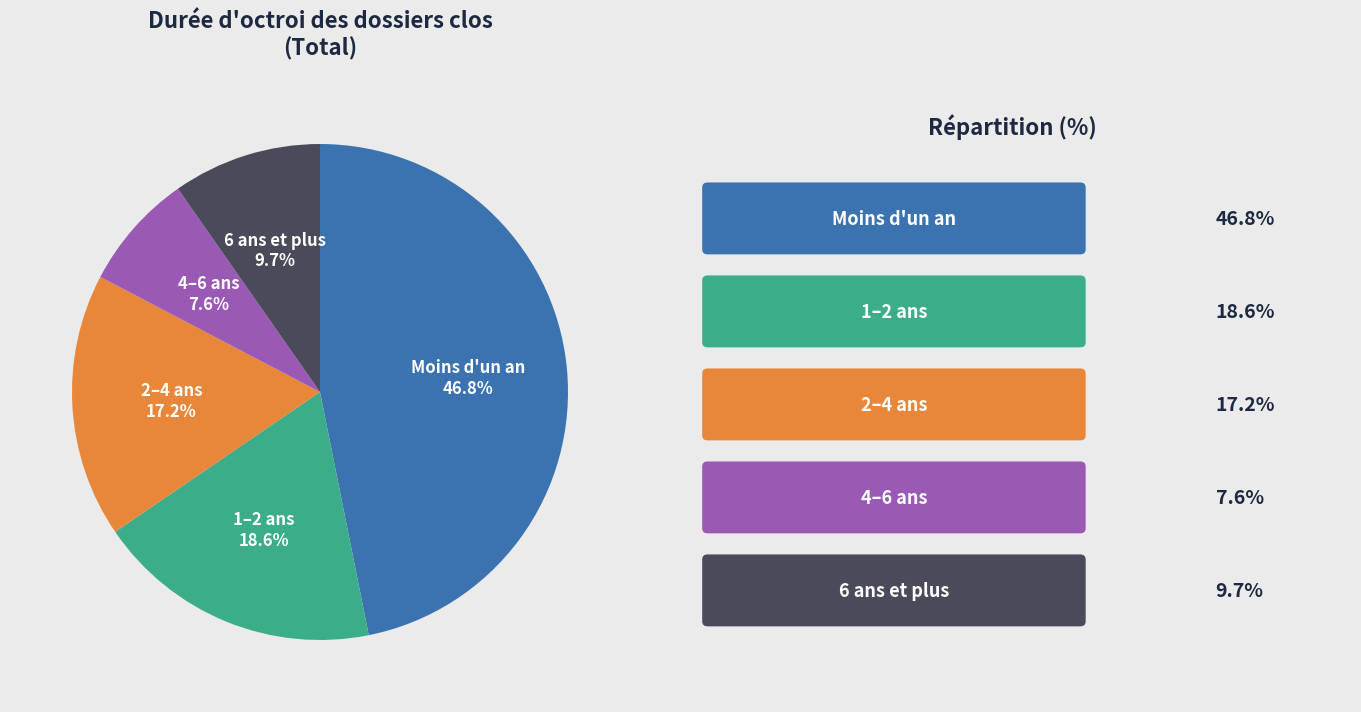

True or false: 4–6 ans accounts for 8% of the total.

True